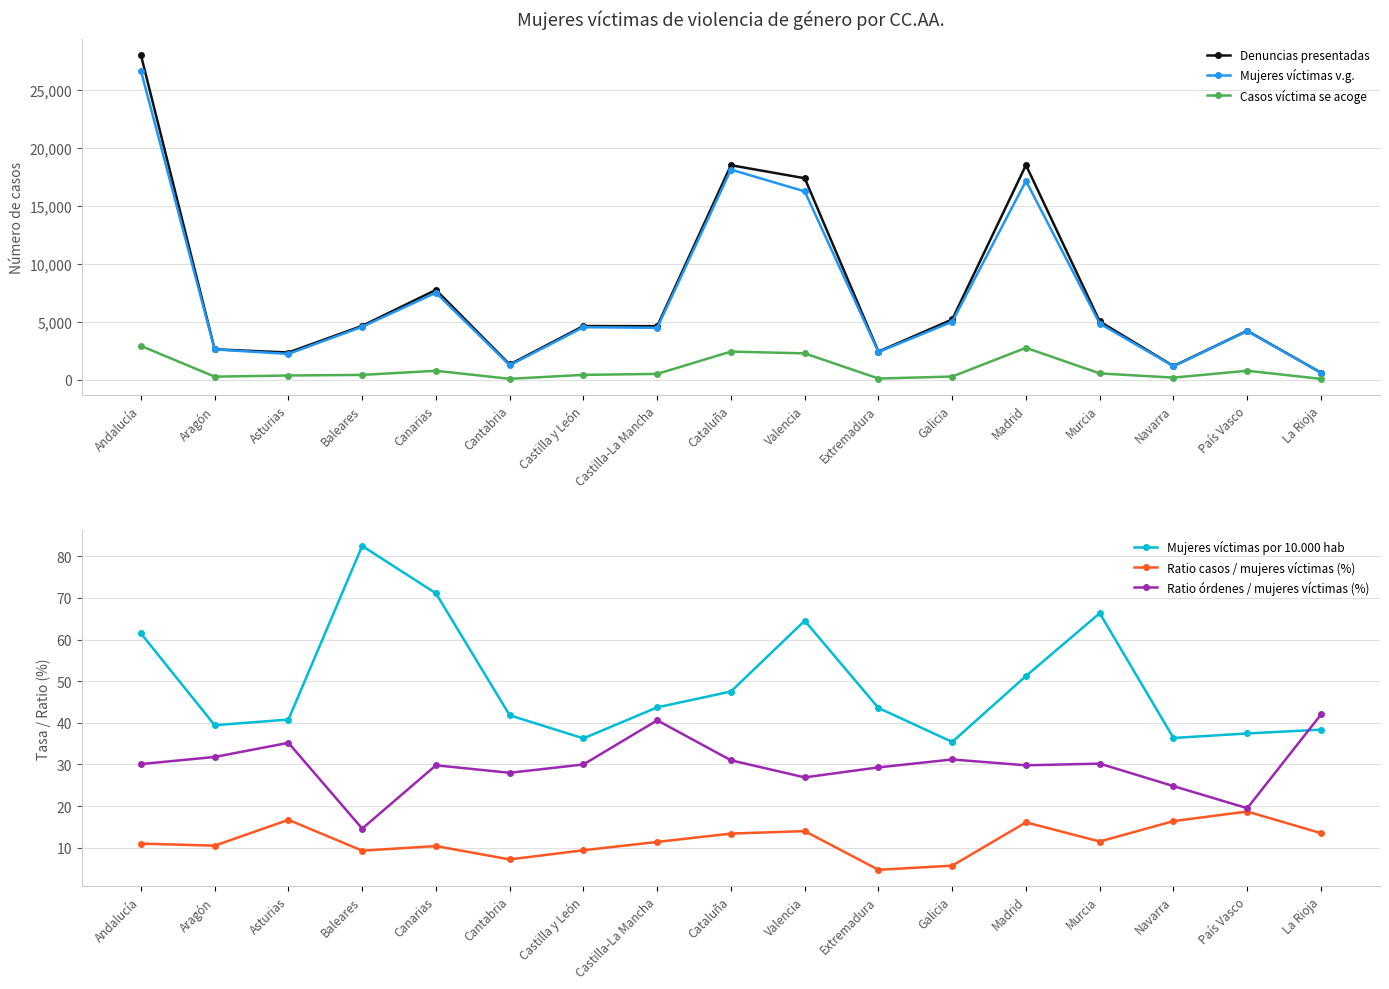

True or false: Mujeres víctimas por 10.000 hab and Denuncias presentadas cross at least once.

False